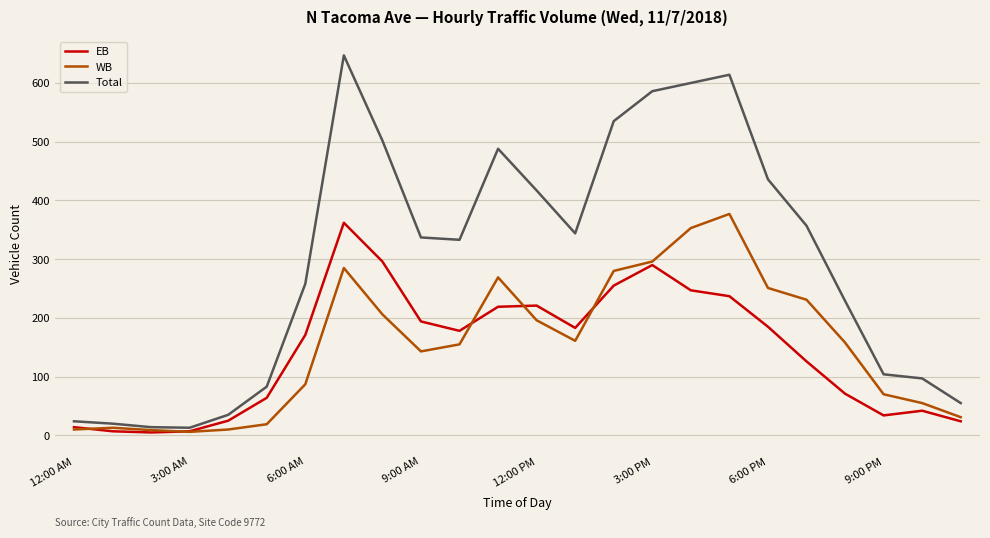

Which series has the widest spread of values?

Total